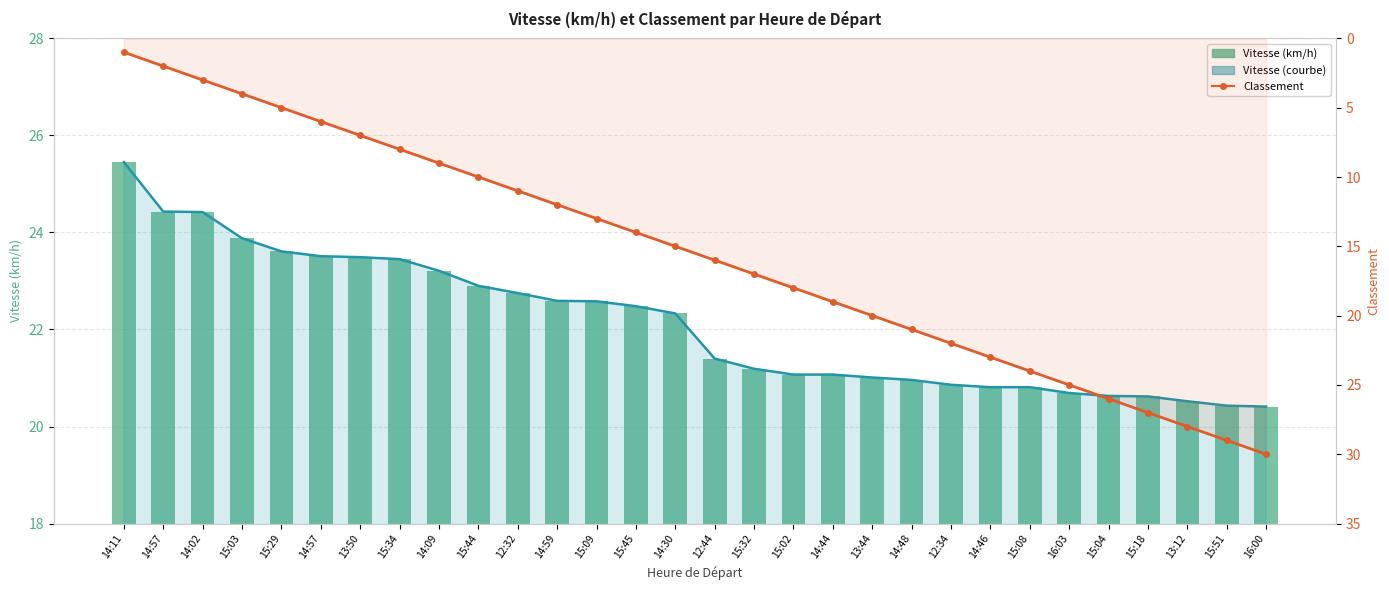

List the series in order of their peak value, lowest first.

Vitesse (courbe), Vitesse (km/h), Classement